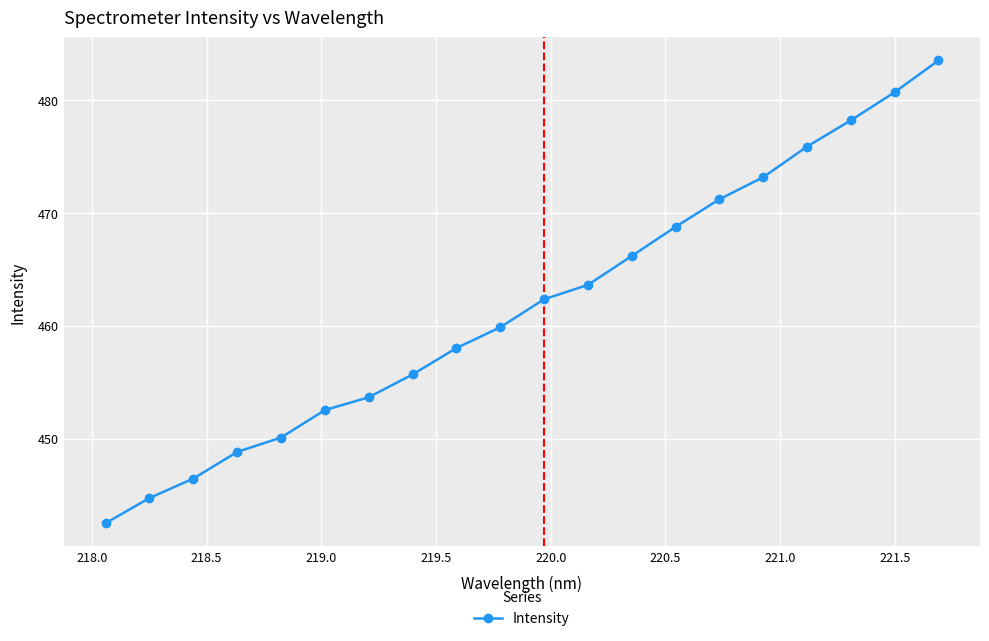

How many values are below 462?

10